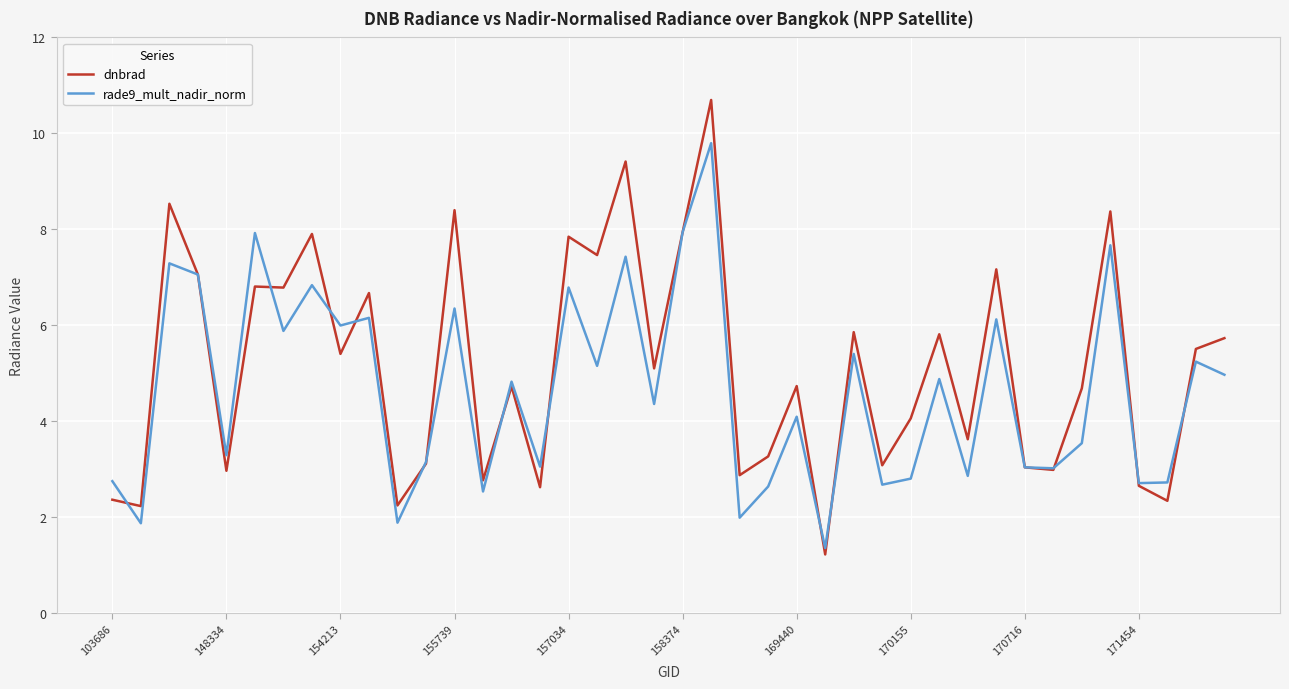

Rank the series by their maximum value, from lowest to highest.

rade9_mult_nadir_norm, dnbrad